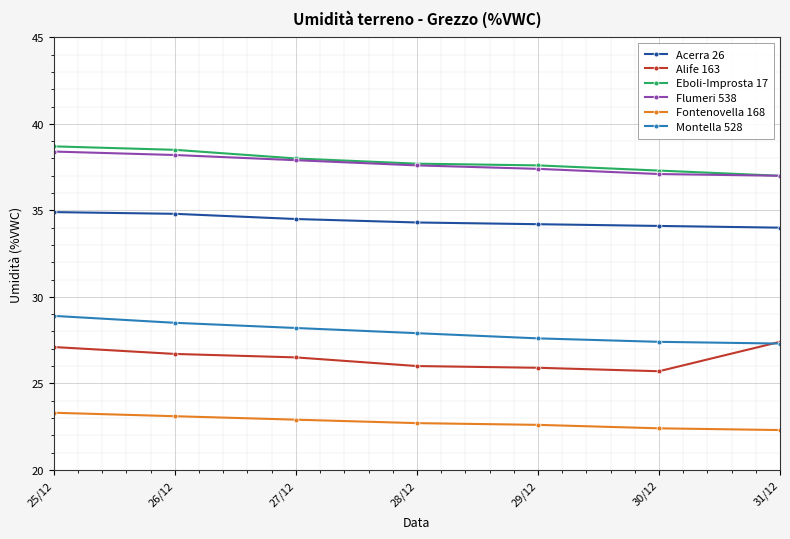

What is the label of the 2nd point from the left?

26/12